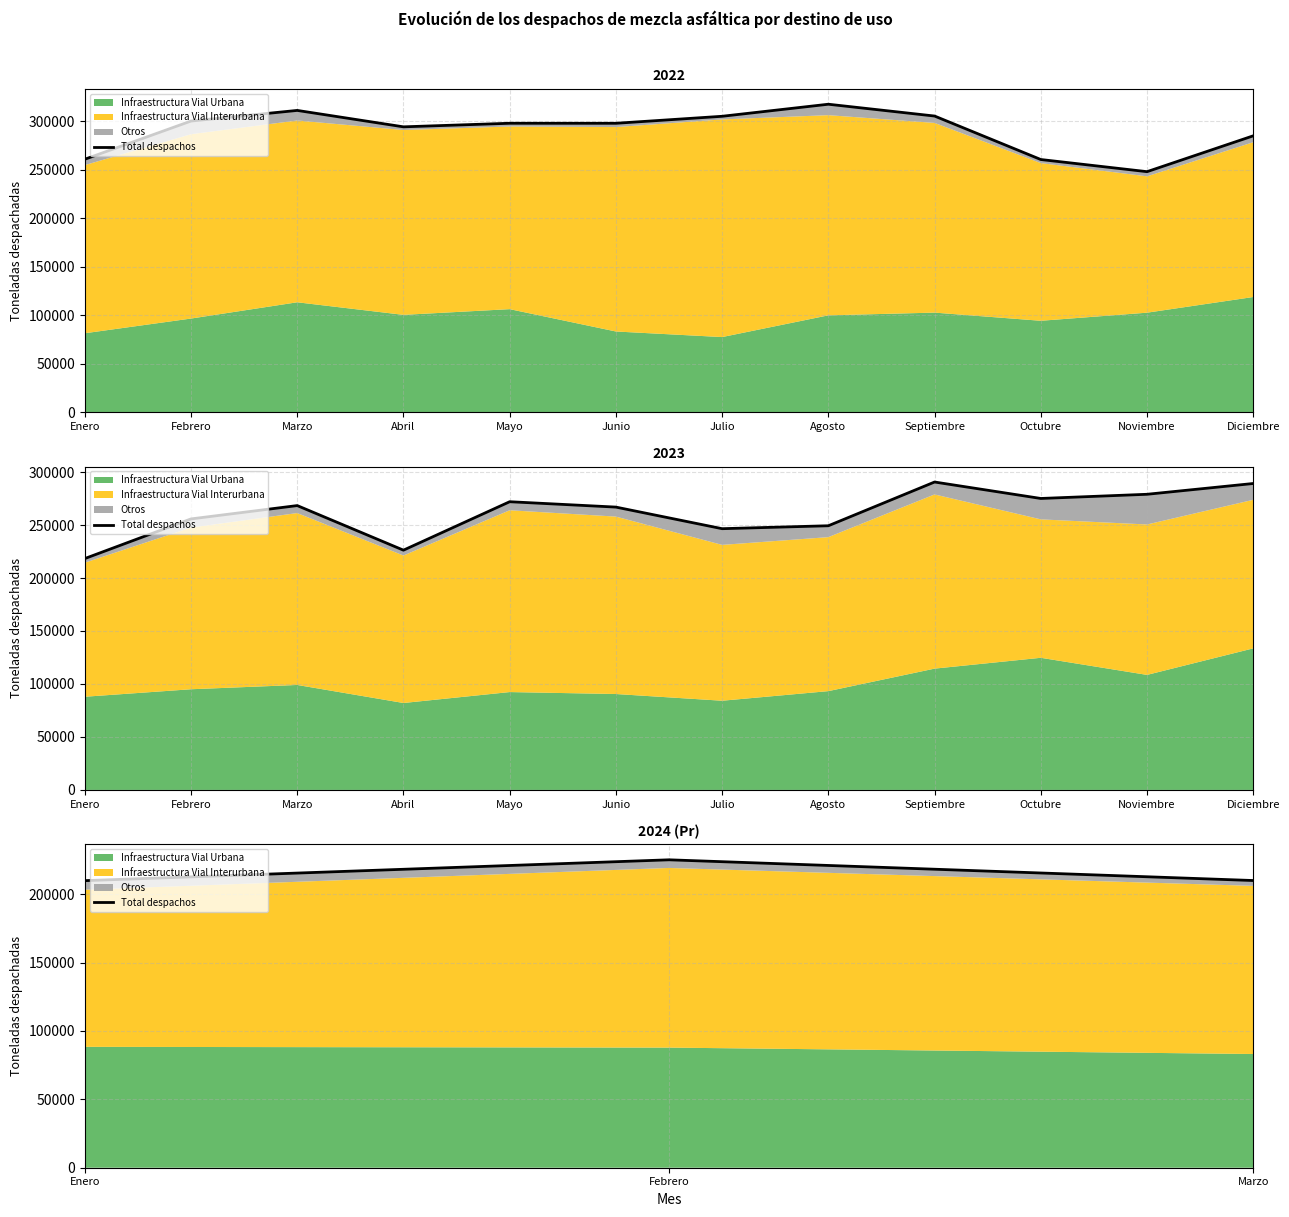

Where is the data nearest to the value 217578?

Marzo